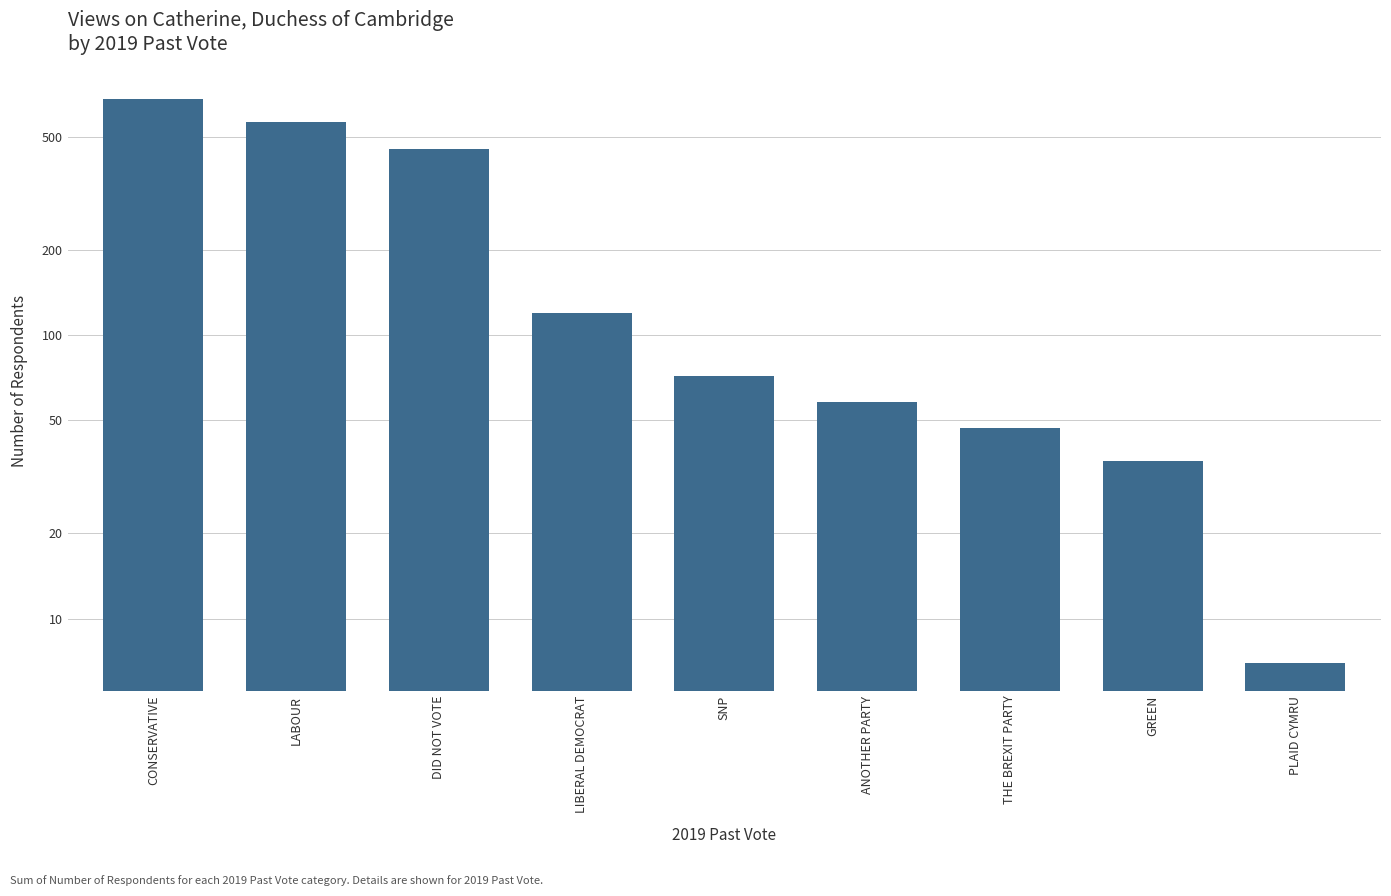

How many data points are less than 72?

4